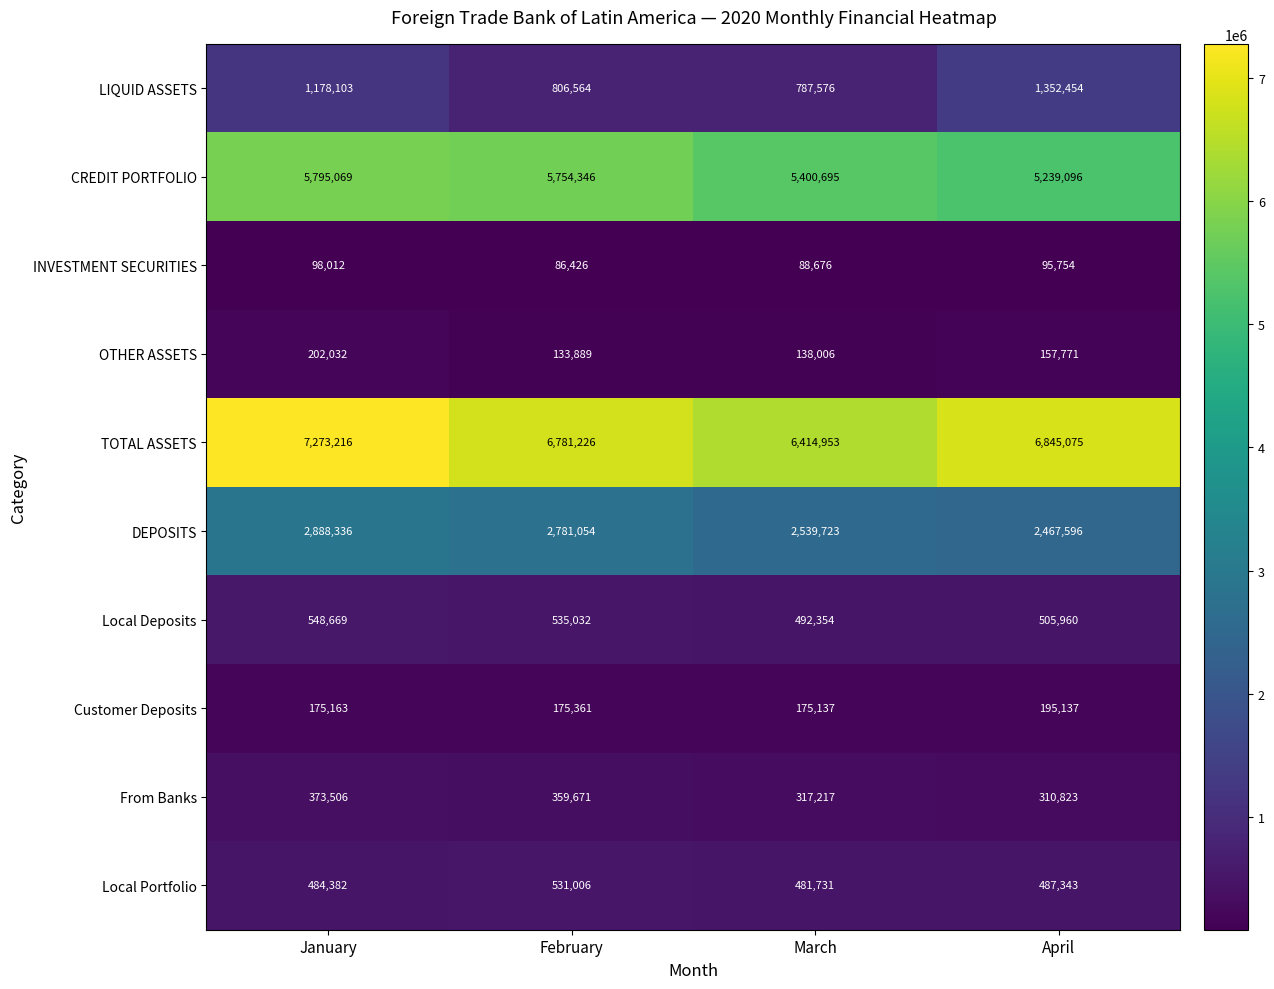

What value does the From Banks series have at March, to the nearest 10?

317220